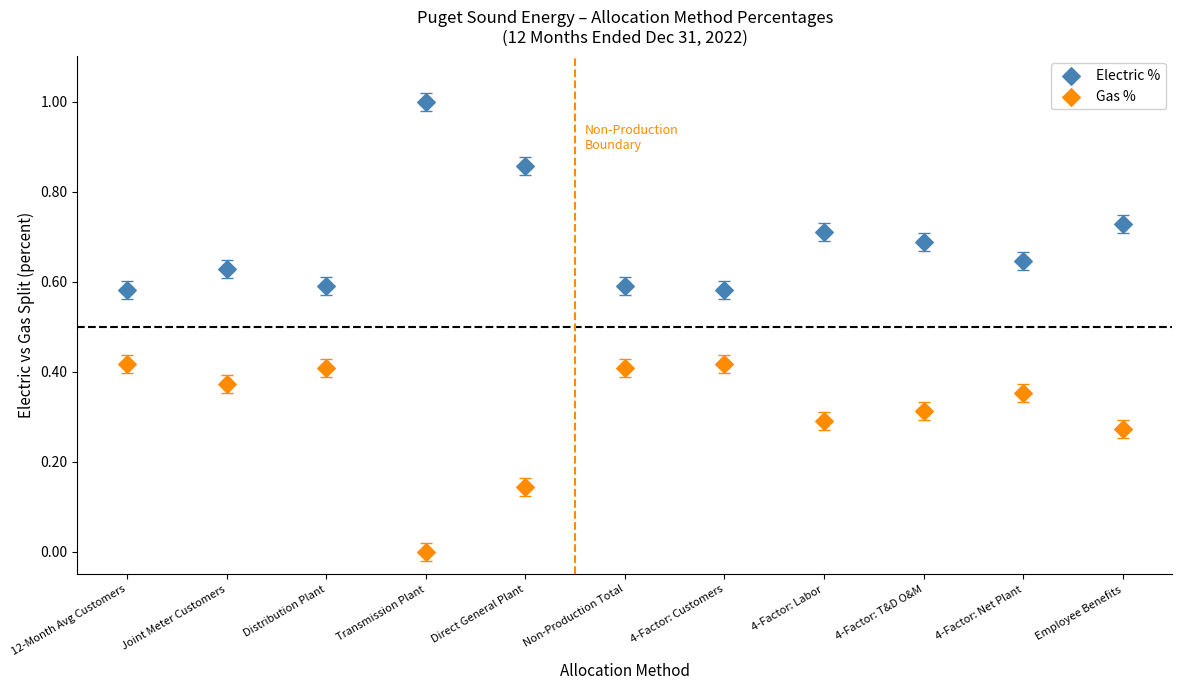

Across all data points, what is the range of Y values (max minus min)?

1.0